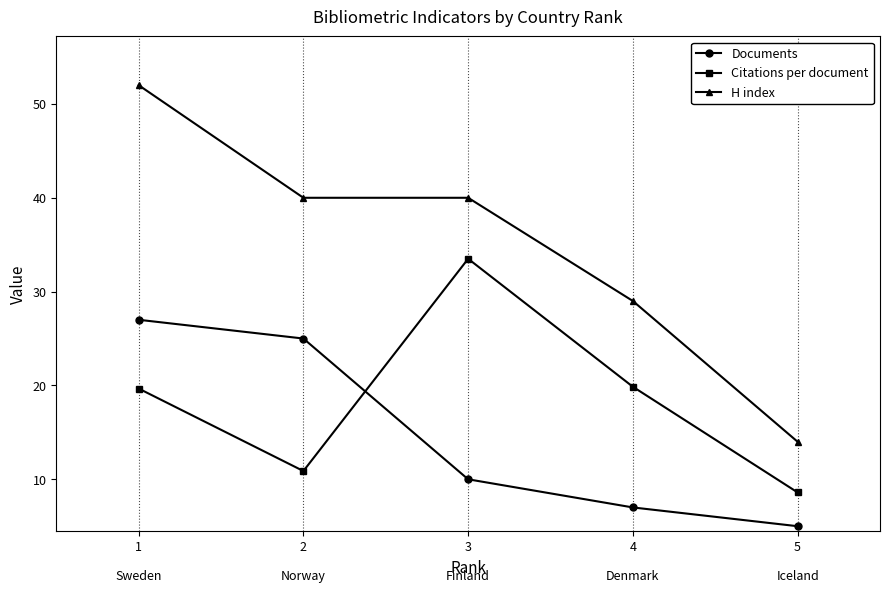

Count the number of categories in the chart.

5